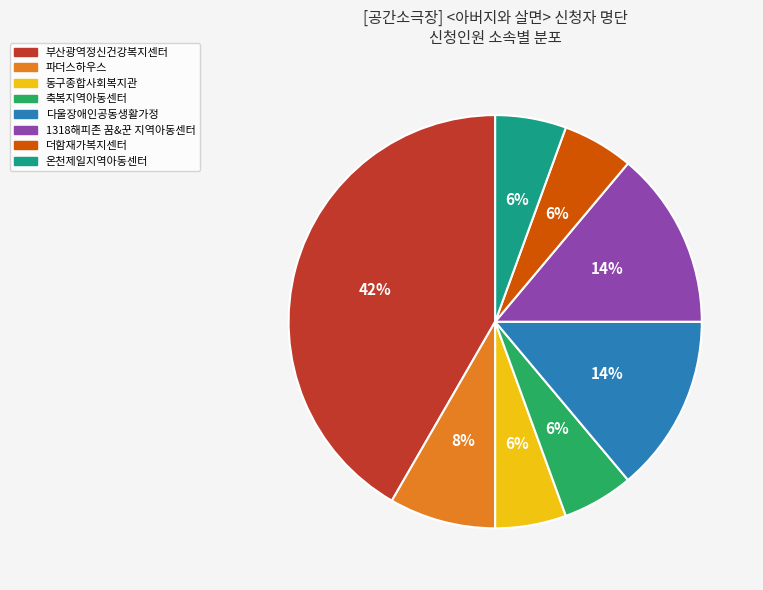

How many segments does this pie chart have?

8